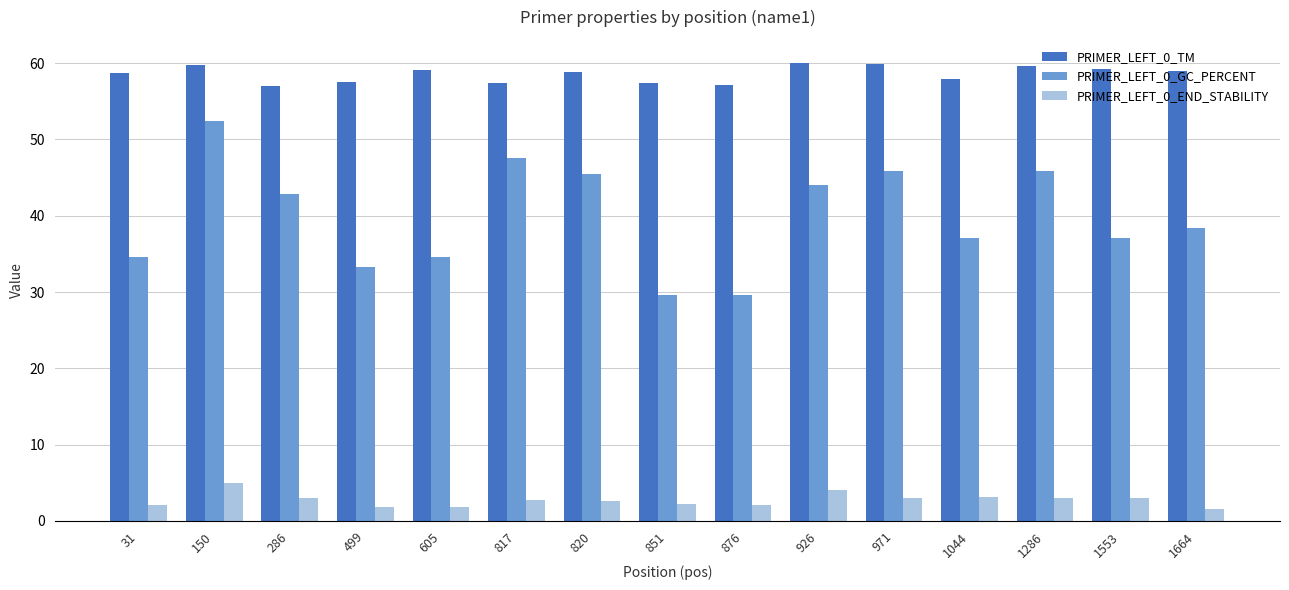

List the series in order of their peak value, lowest first.

PRIMER_LEFT_0_END_STABILITY, PRIMER_LEFT_0_GC_PERCENT, PRIMER_LEFT_0_TM